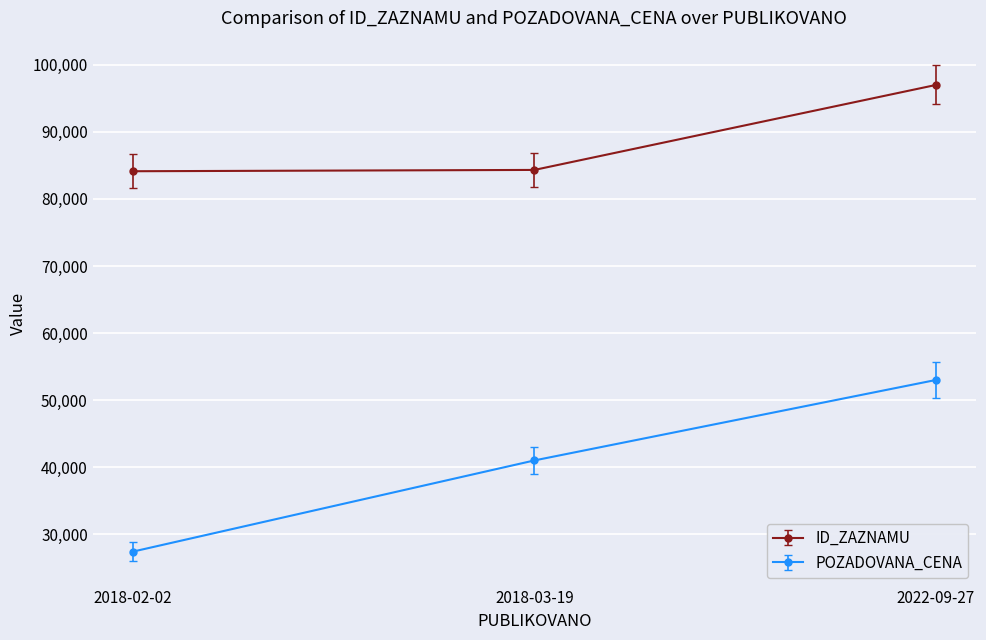

What is the label of the 1st point from the right?

2022-09-27